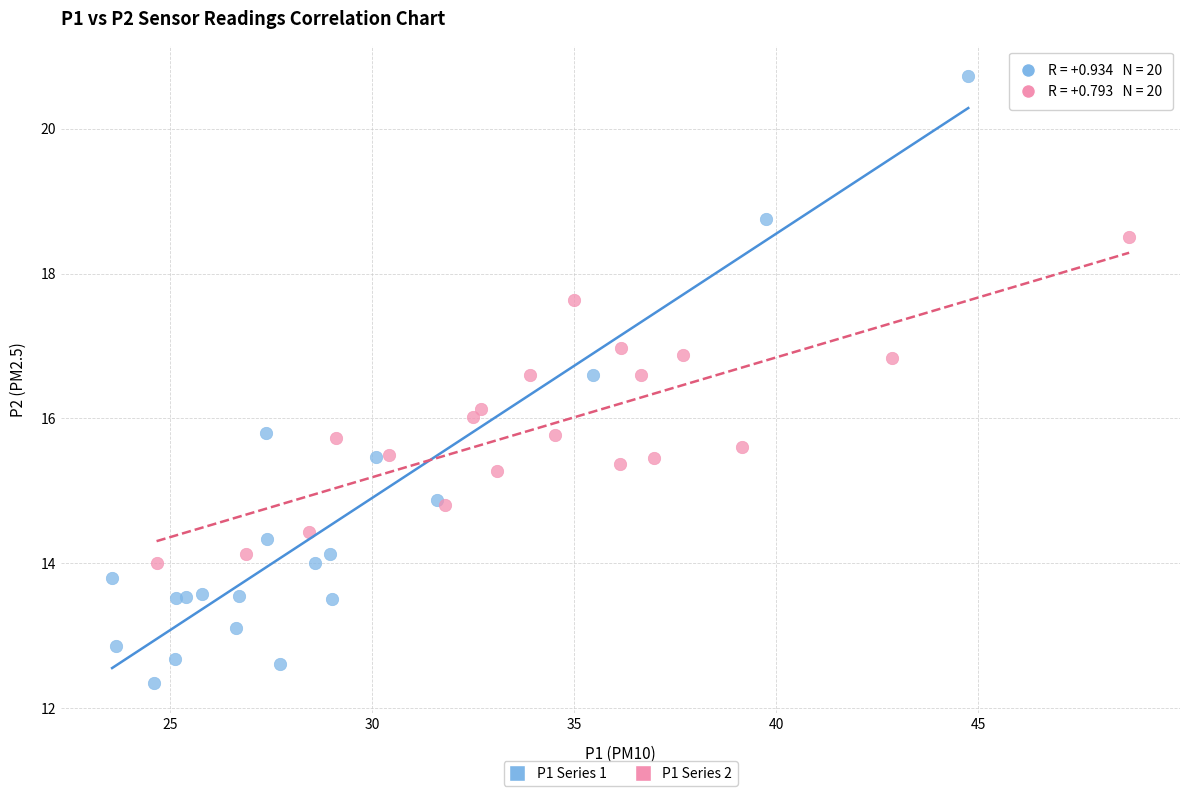

Which series has the widest spread of Y values?

P1 Series 1